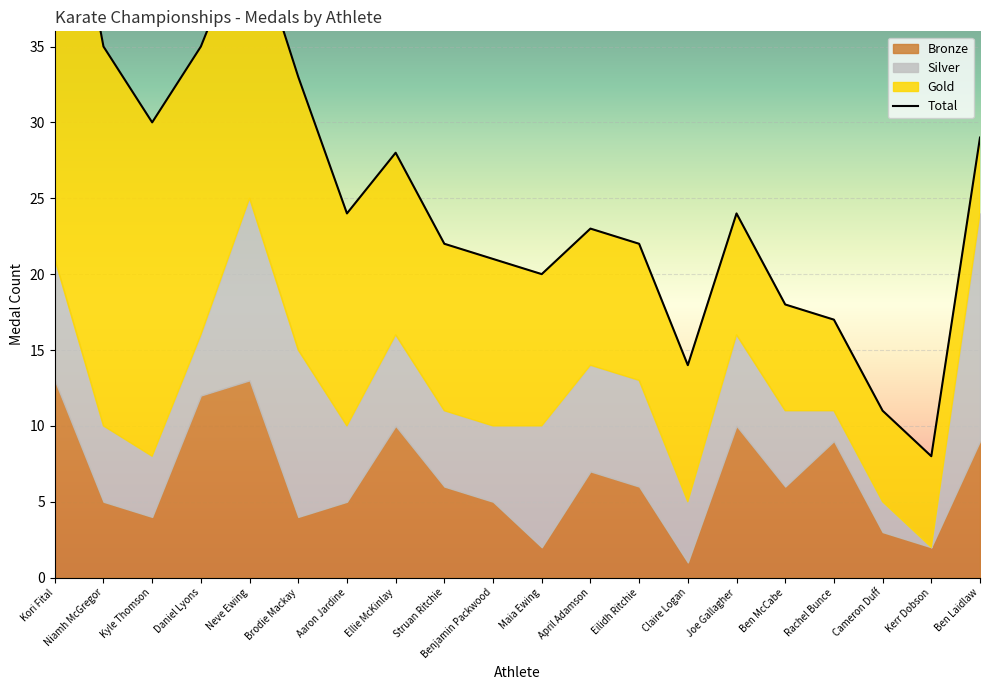

What is the greatest value displayed?

52